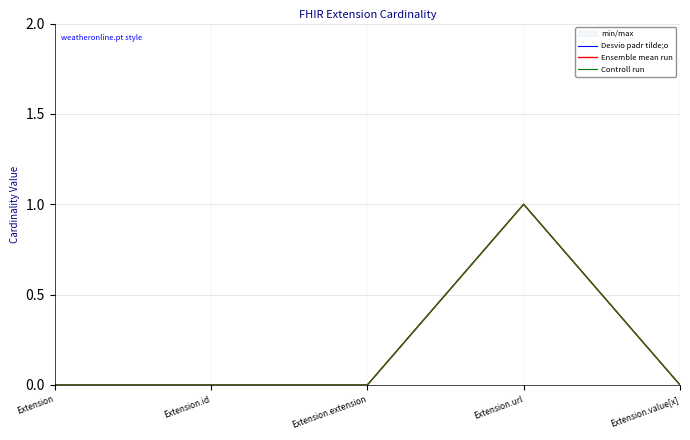

True or false: Desvio padr tilde;o has a value of 0 at Extension.

False